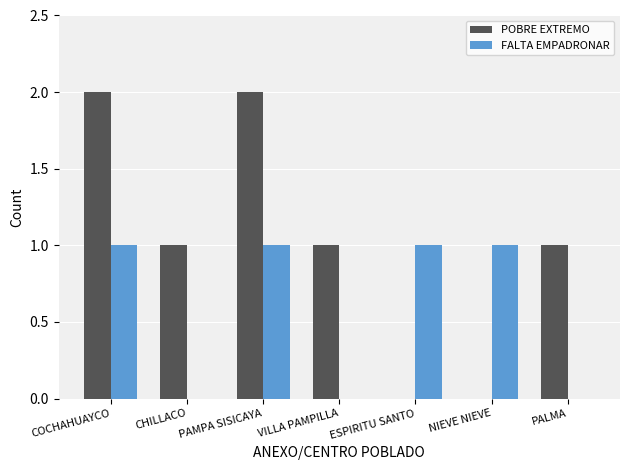

Which series has the largest total across all categories?

POBRE EXTREMO